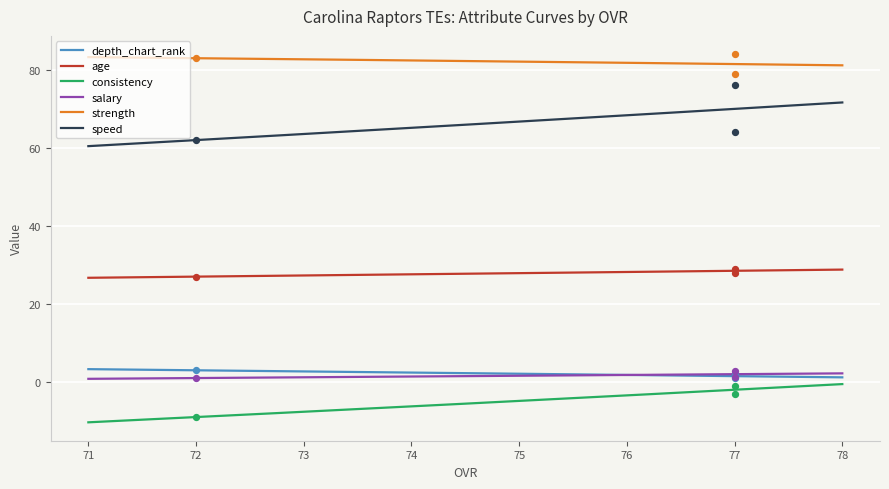

Is the value of speed at 72 greater than the value of salary at 72?

Yes